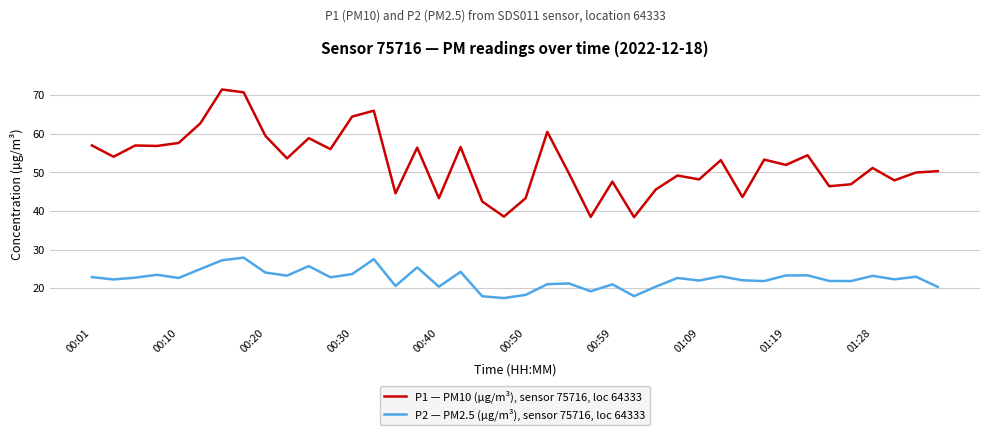

True or false: P2 — PM2.5 (µg/m³), sensor 75716, loc 64333 and P1 — PM10 (µg/m³), sensor 75716, loc 64333 intersect in this chart.

False